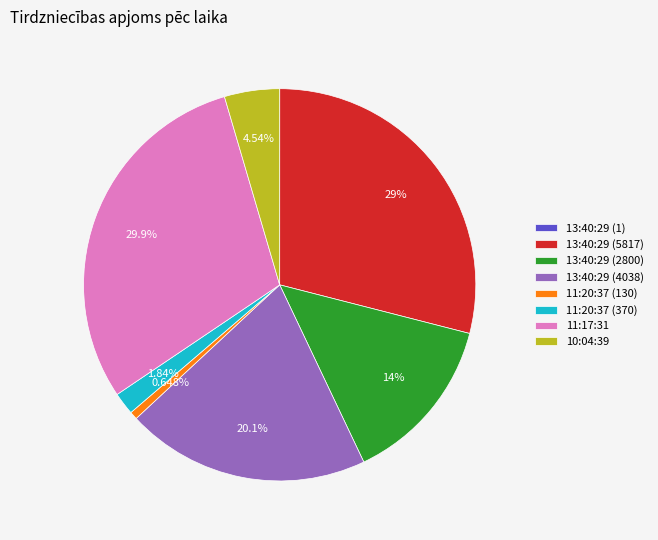

Does any single category account for the majority?

No